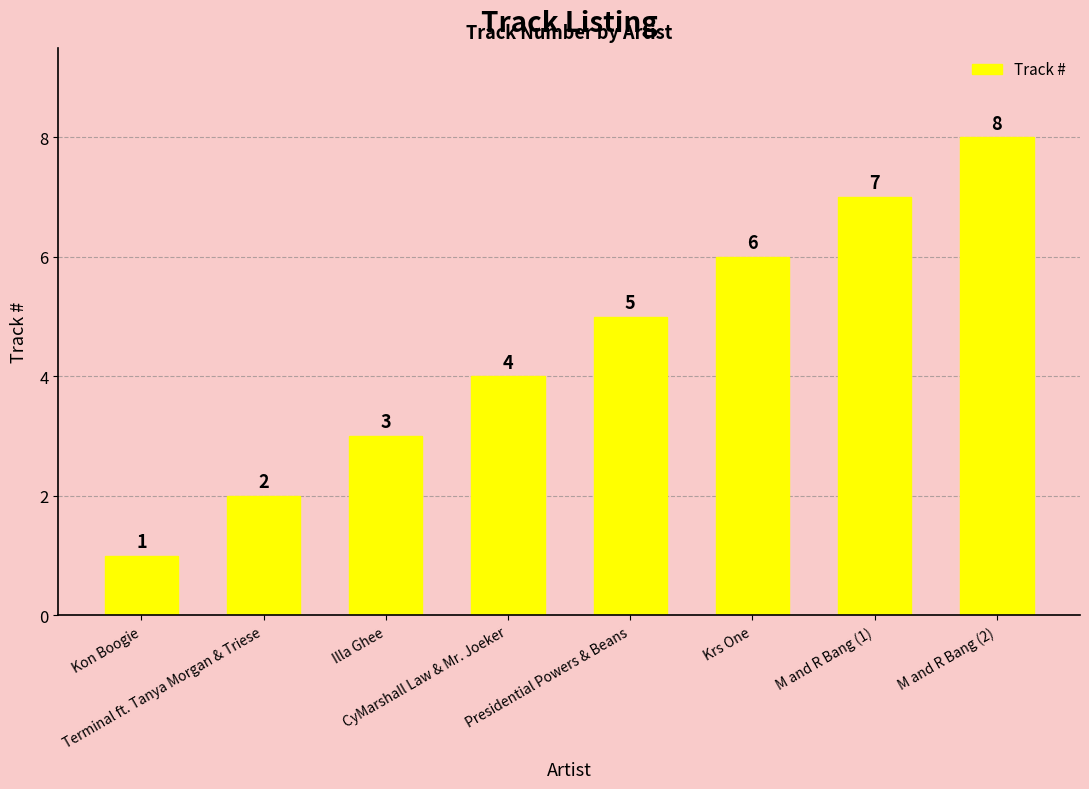

True or false: the data shows 2 at Krs One.

False